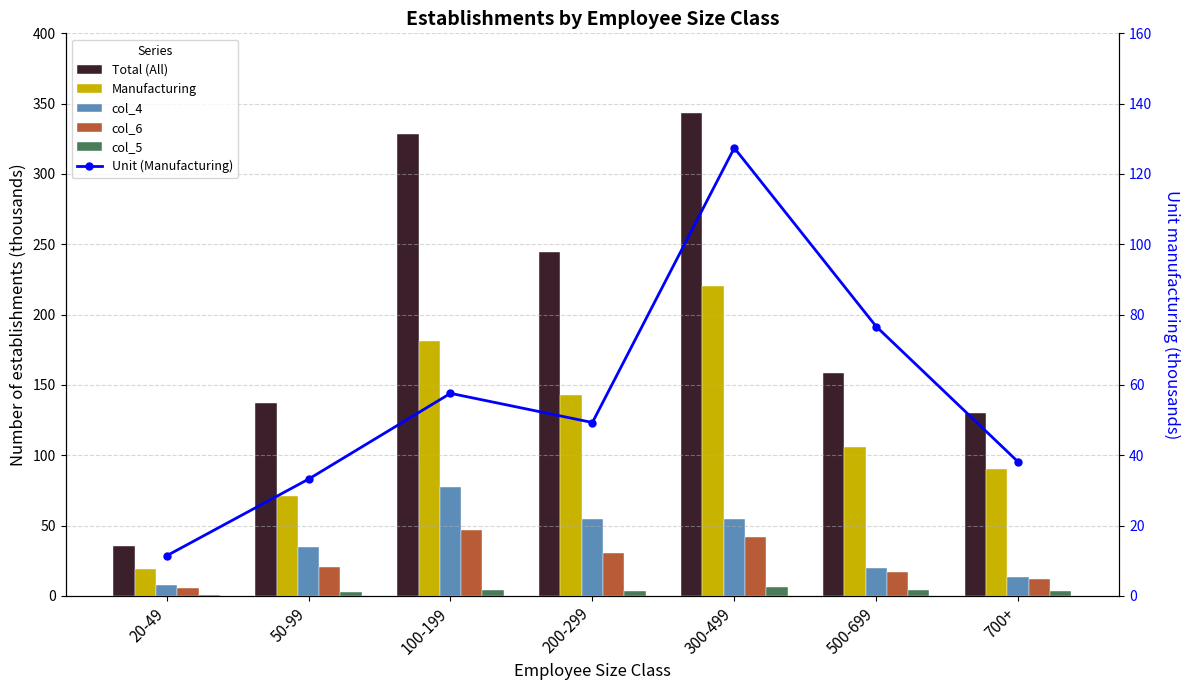

Are the bars grouped side by side (vs. stacked)?

Yes